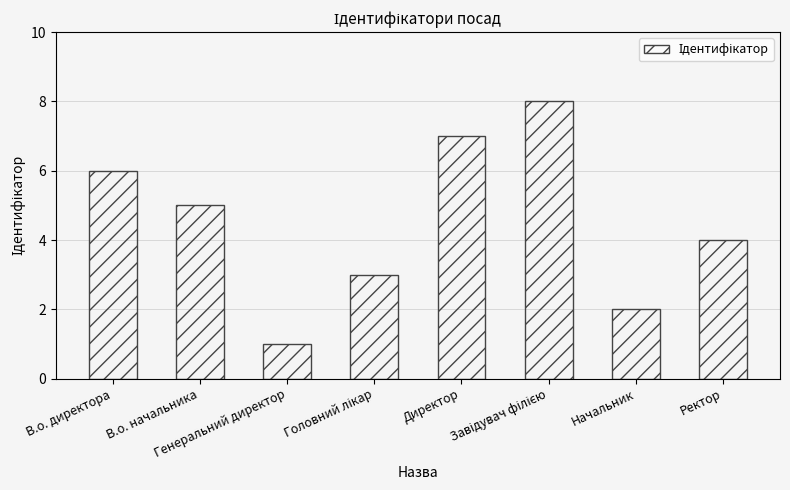

What is the difference between the second highest and second lowest values?

5